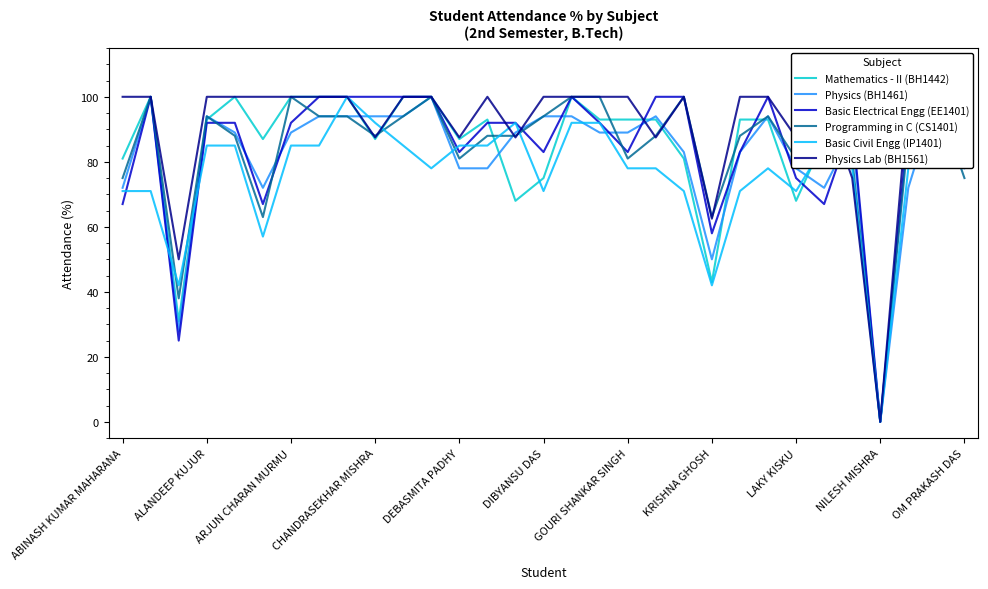

In Physics (BH1461), how many points are lower than both neighbors (excluding endpoints)?

5